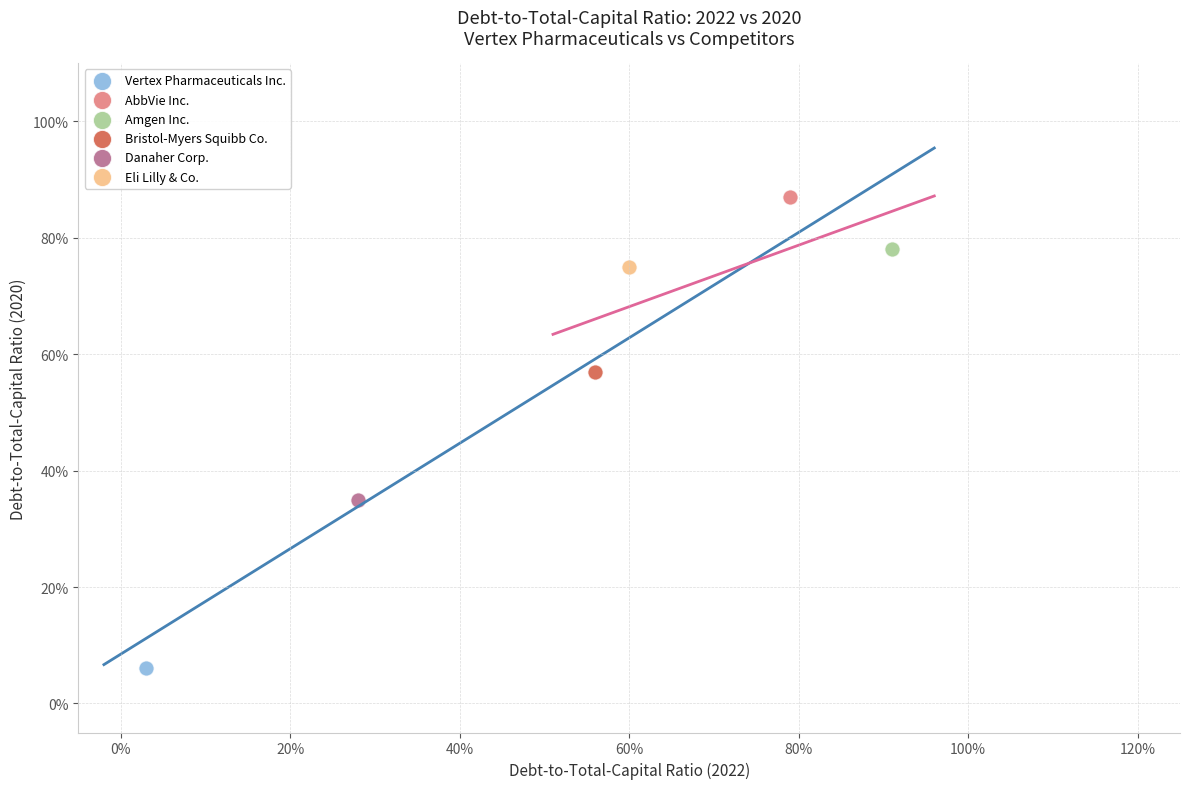

Which series reaches the maximum Y coordinate?

AbbVie Inc.